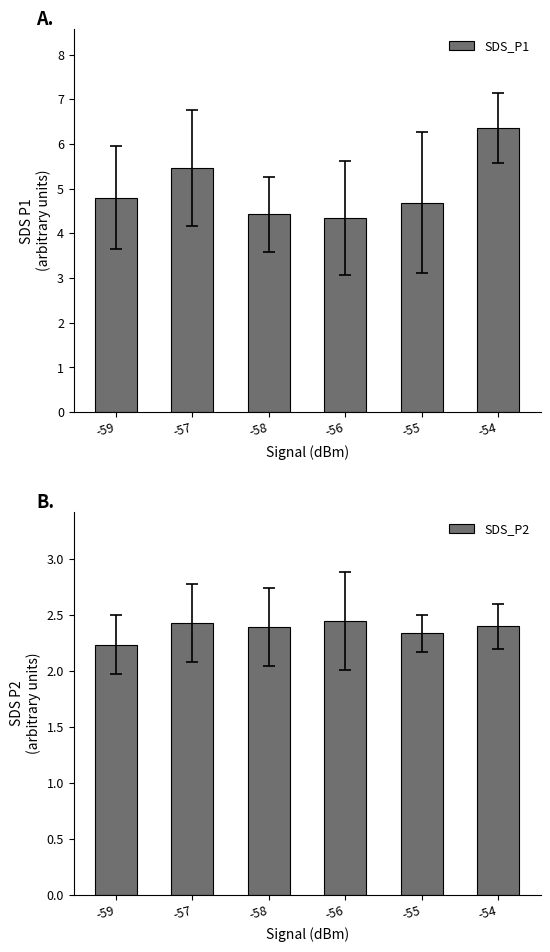

Between -55 and -58, which is larger?

-55